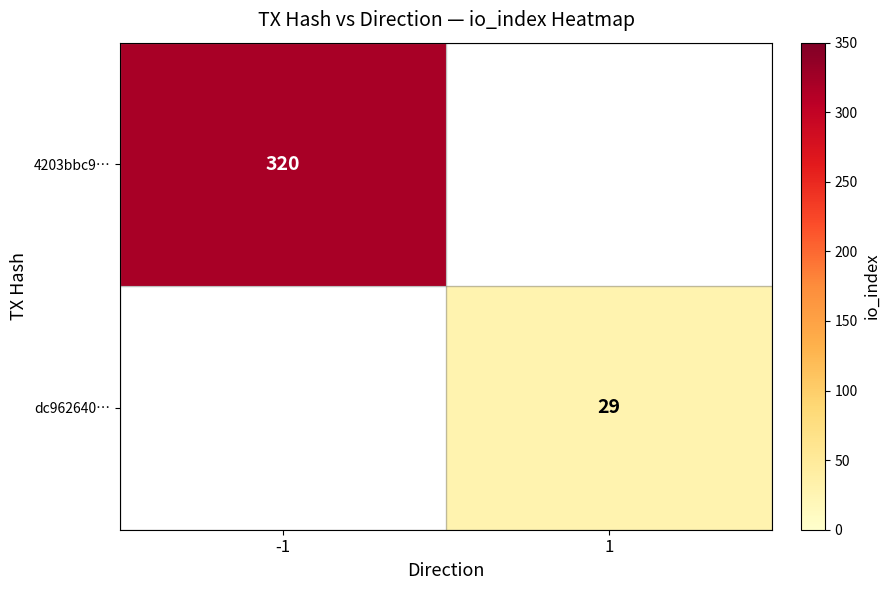

The 4203bbc9… series shows 320 at -1. True or false?

True